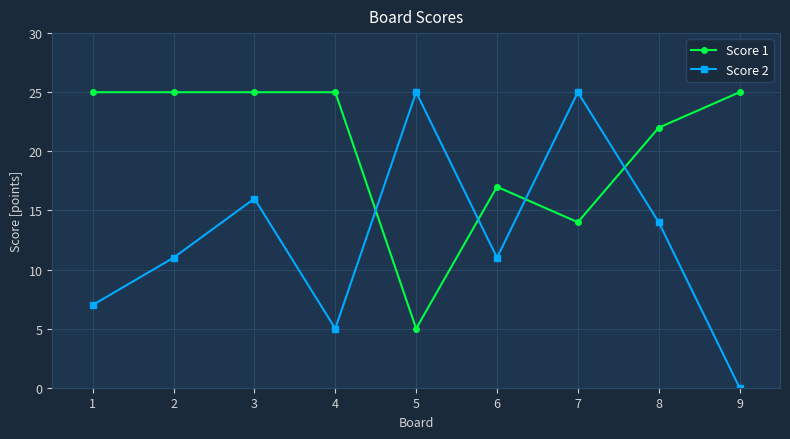

True or false: Score 1 has more than 0 interior local peaks.

True